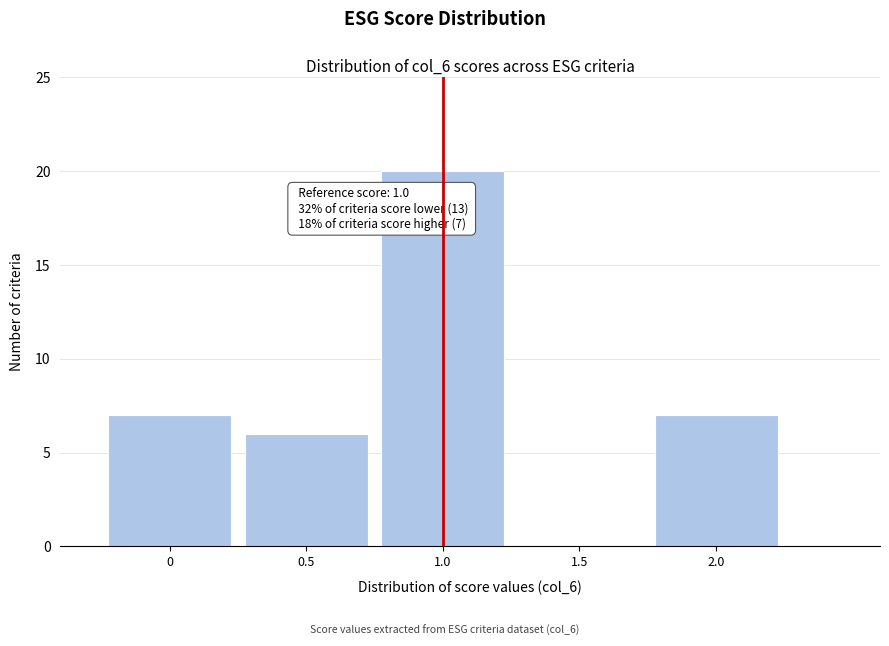

Reading left to right, what are all the values shown in this chart?

0=7	0.5=6	1.0=20	1.5=0	2.0=7